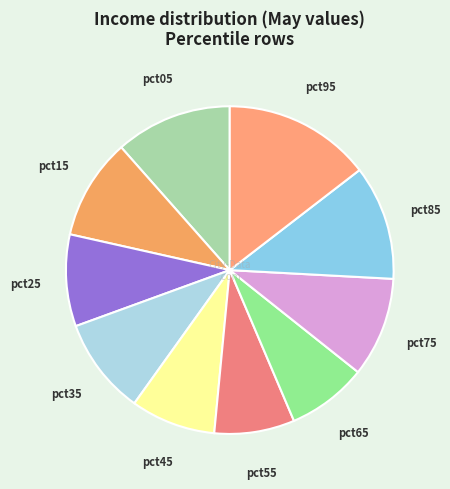

Is the sum of pct25 and pct05 greater than half?

No